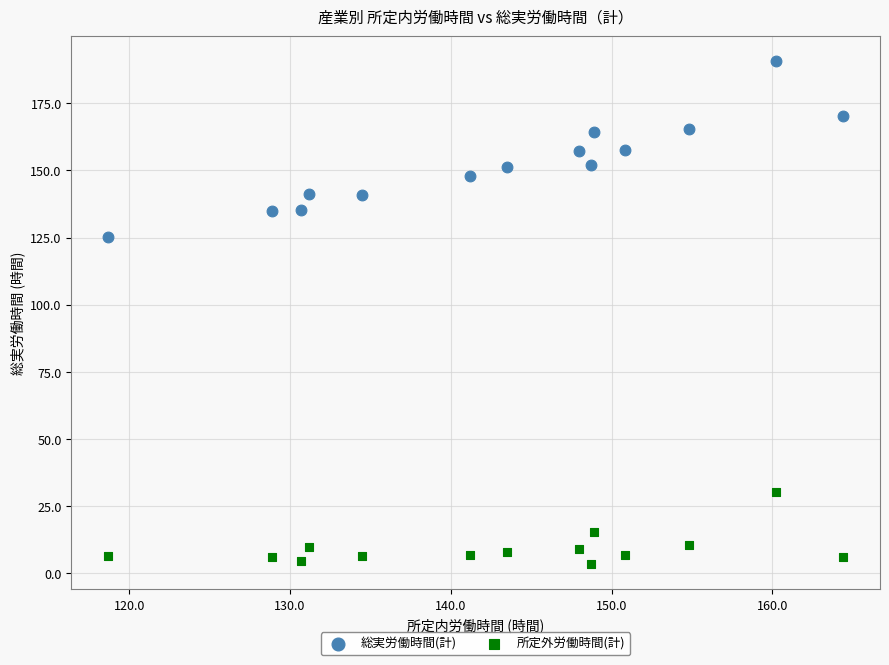

Across all series, what Y value is closest to 97?

125.1